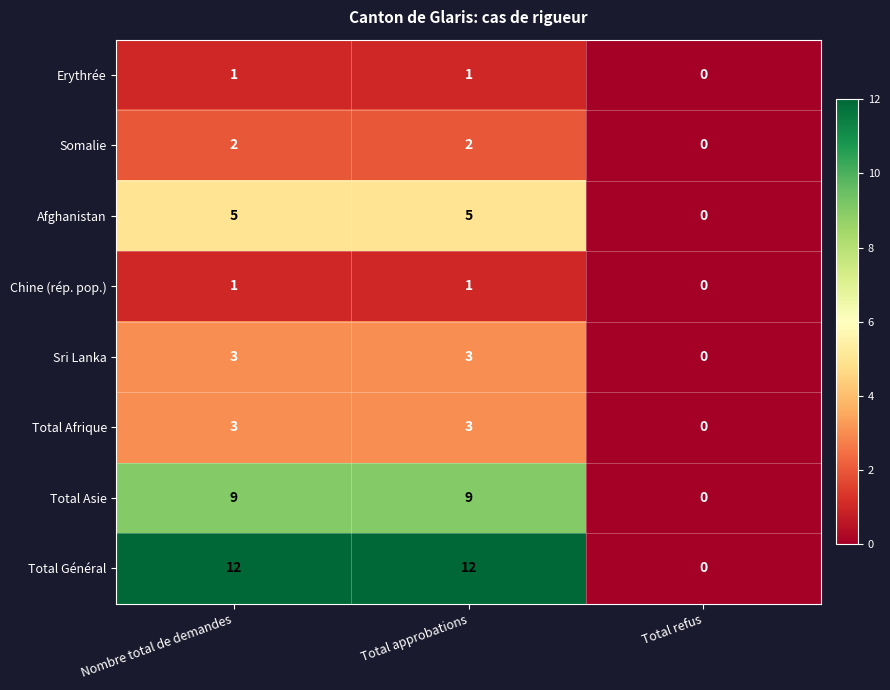

Reading left to right, list all the values displayed in this chart.

Erythrée: 1	1	0
Somalie: 2	2	0
Afghanistan: 5	5	0
Chine (rép. pop.): 1	1	0
Sri Lanka: 3	3	0
Total Afrique: 3	3	0
Total Asie: 9	9	0
Total Général: 12	12	0